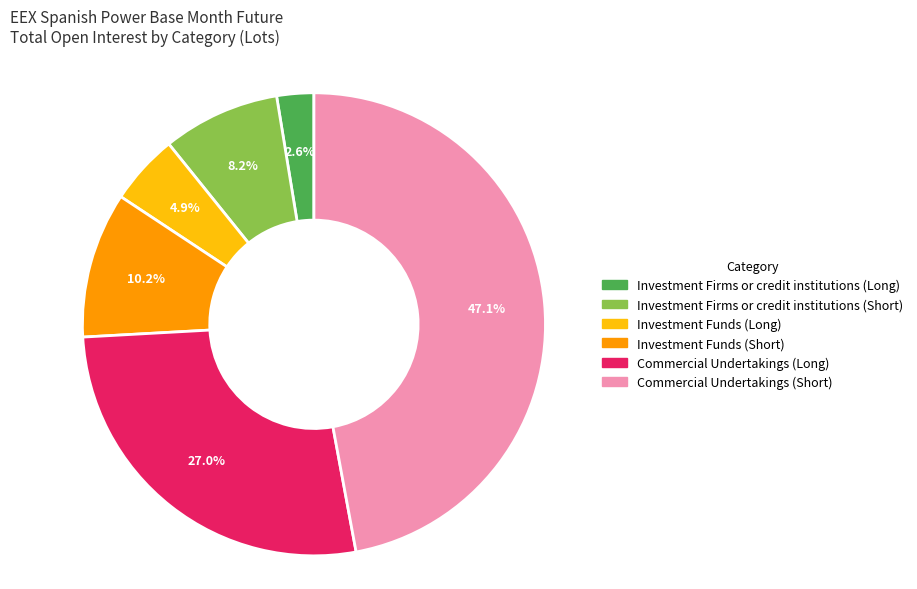

To the nearest percent, what portion does Investment Funds (Short) represent?

10%